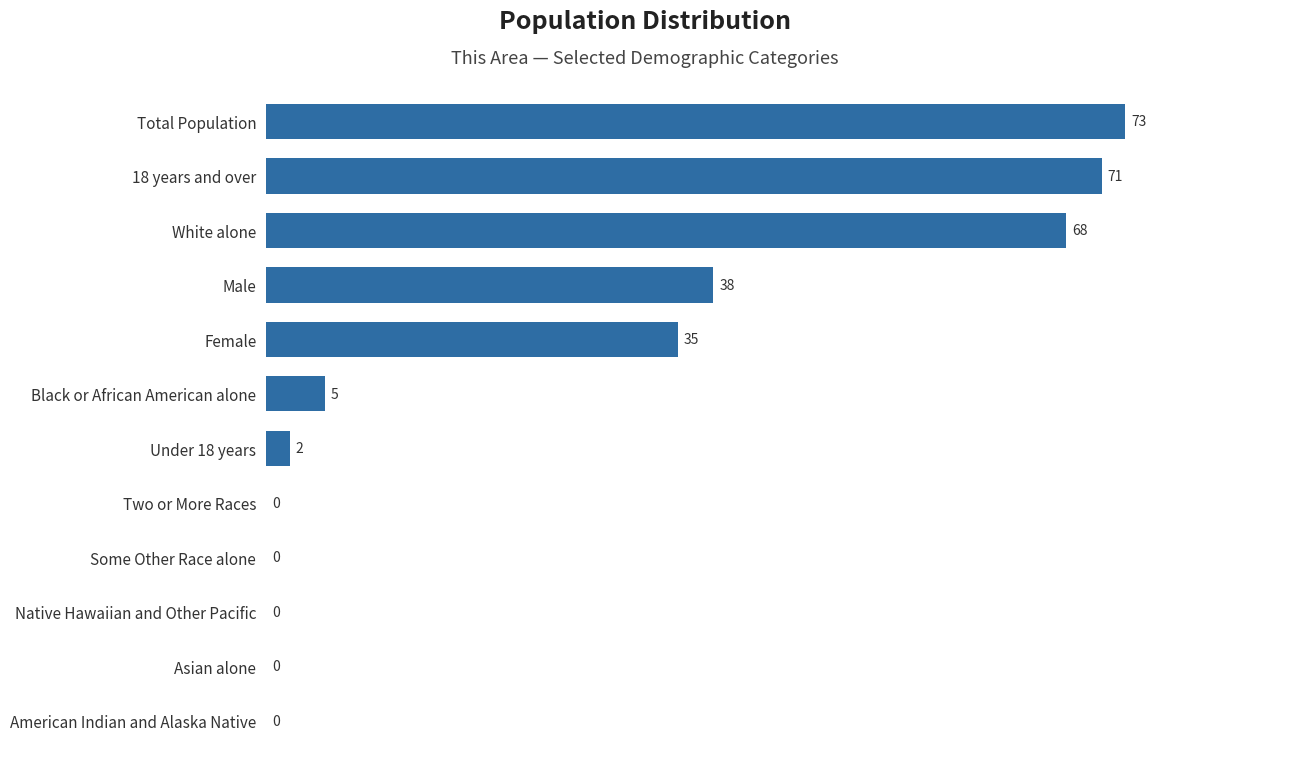

How many series are shown in this chart?

1